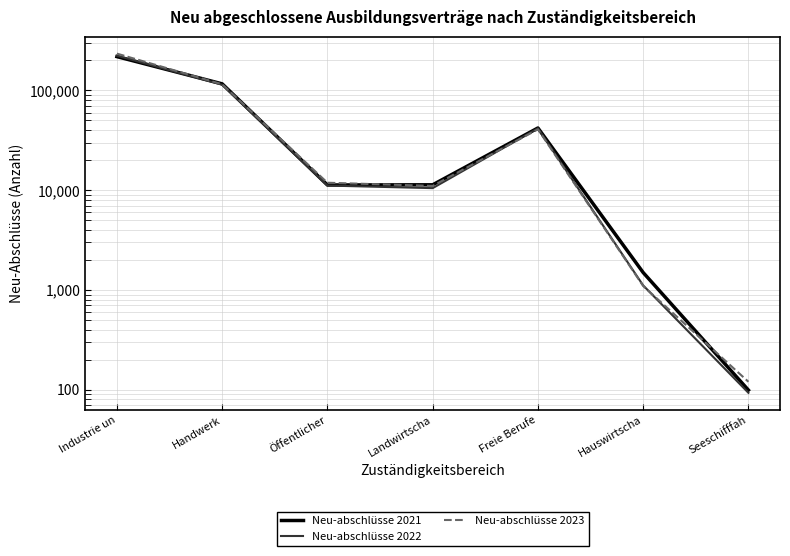

Which category has the lowest value in the Neu-abschlüsse 2022 series?

Seeschifffah